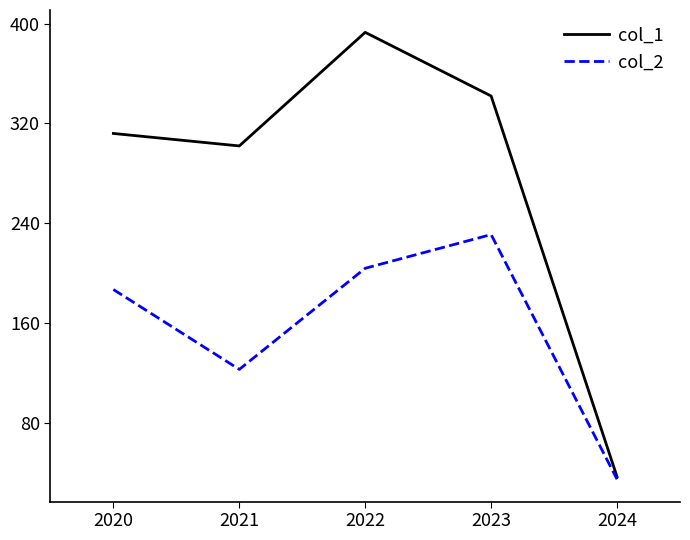

Is this an area chart (filled region under the line)?

No